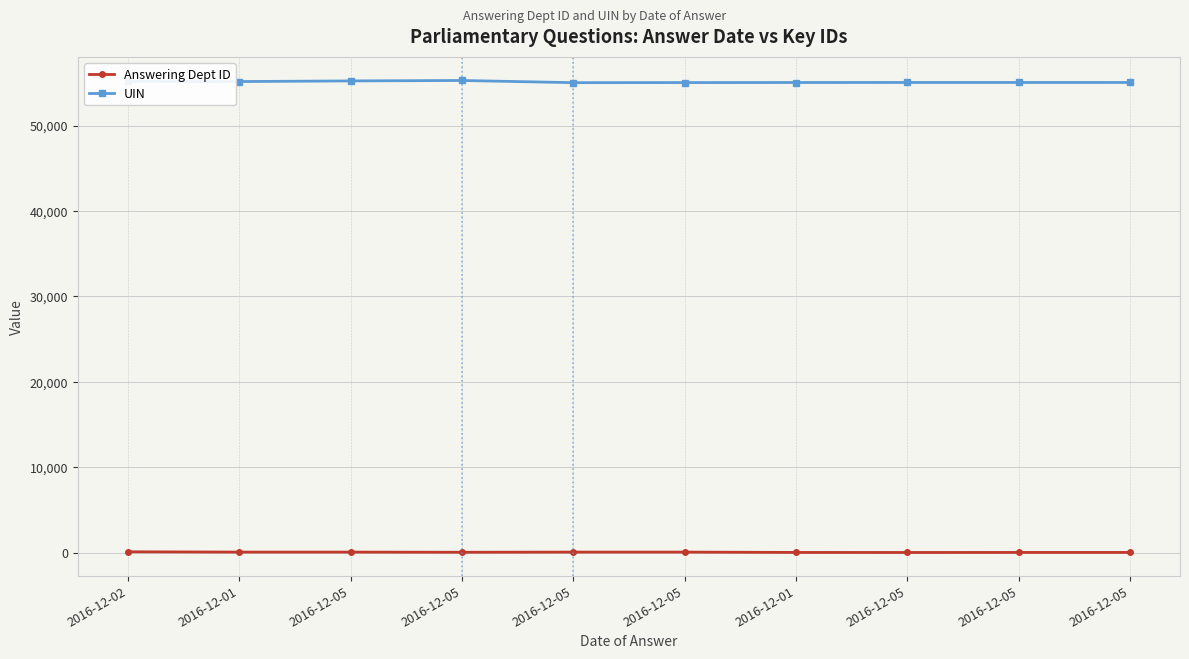

What is the difference between the maximum and minimum values in the UIN series?

255